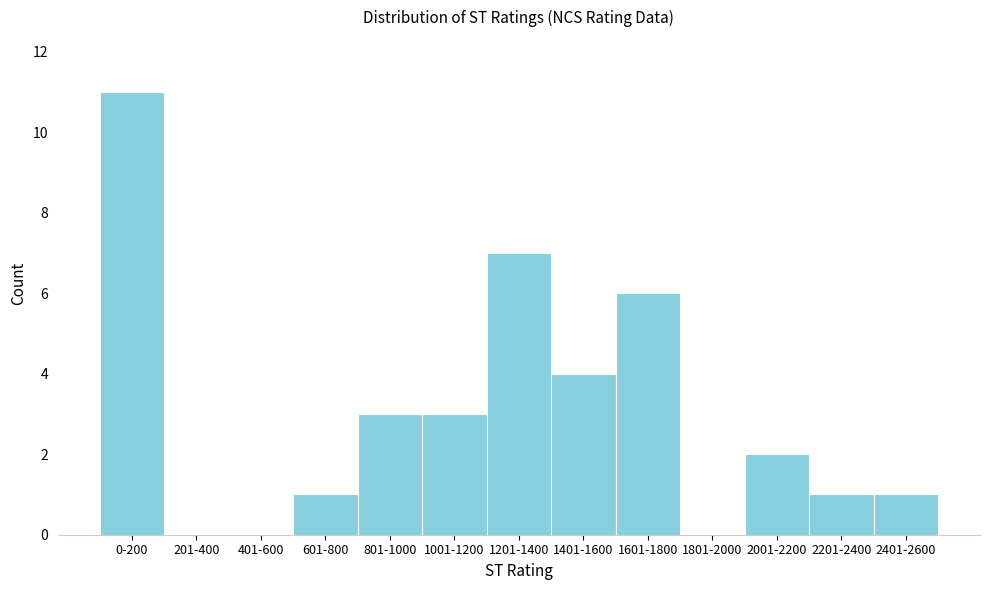

Reading left to right, extract all data points from this chart.

0-200=11	201-400=0	401-600=0	601-800=1	801-1000=3	1001-1200=3	1201-1400=7	1401-1600=4	1601-1800=6	1801-2000=0	2001-2200=2	2201-2400=1	2401-2600=1